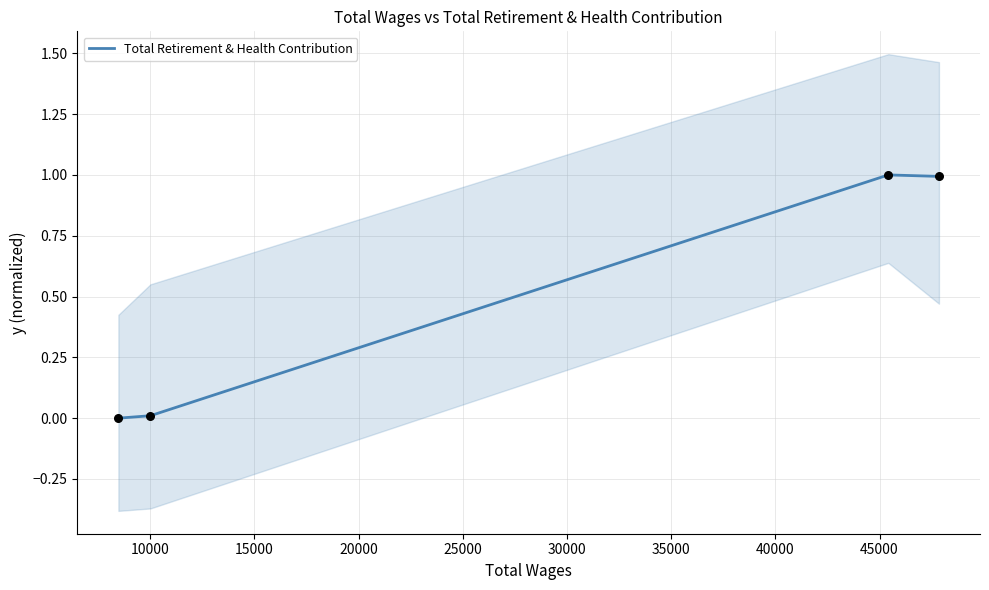

True or false: Total Retirement & Health Contribution has more than 1 interior local peaks.

False